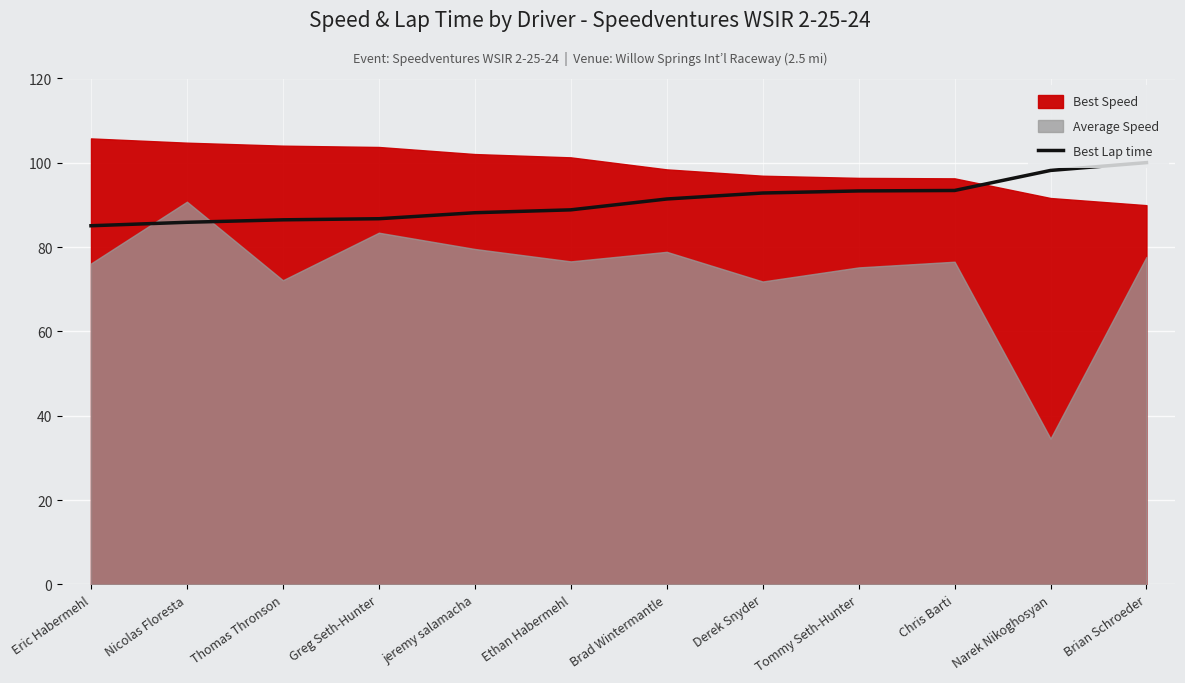

What is the difference between the maximum and minimum values?

15.0